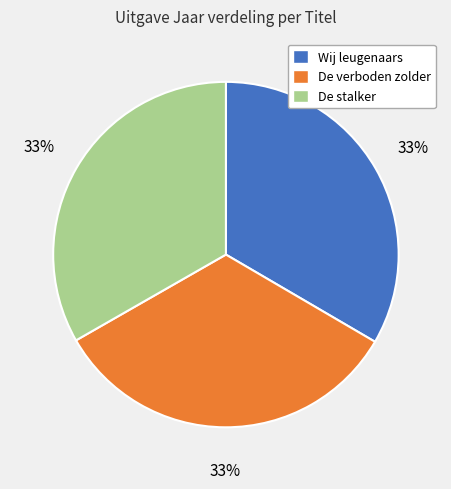

Is it true that Wij leugenaars is 48% of the pie?

False